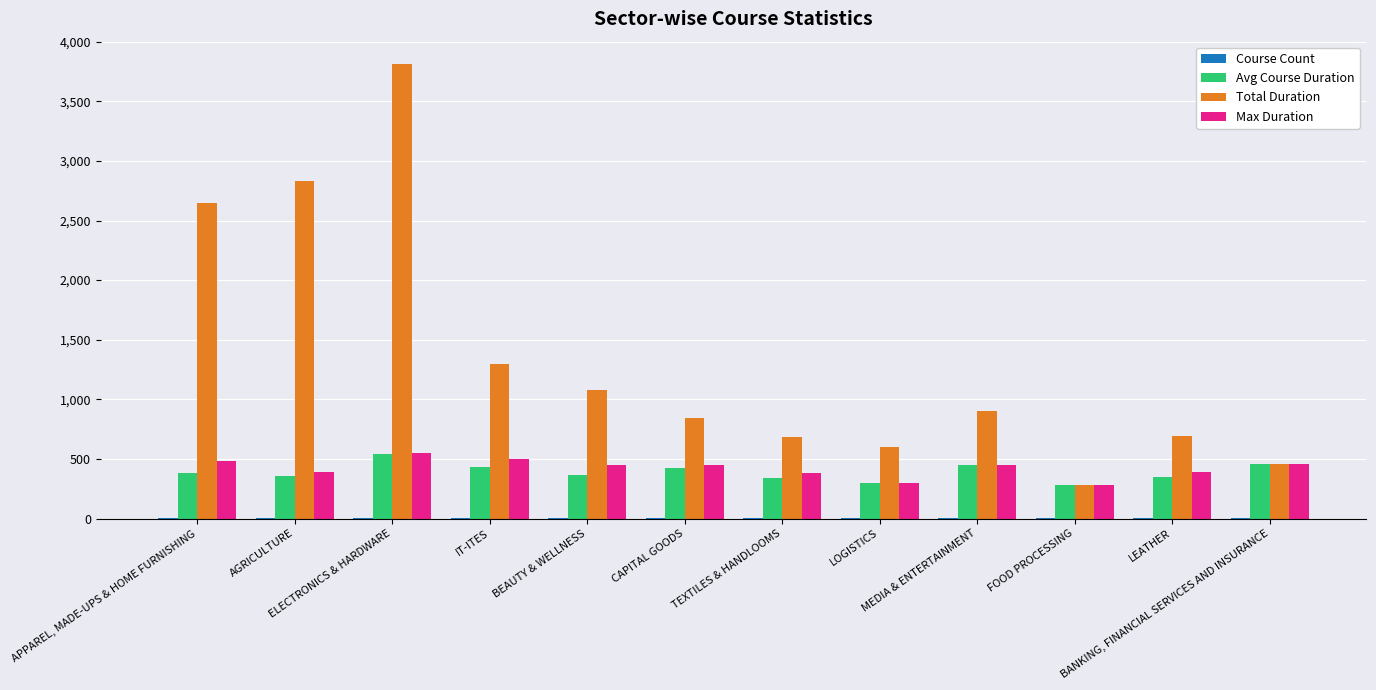

What is the greatest value displayed?

3810